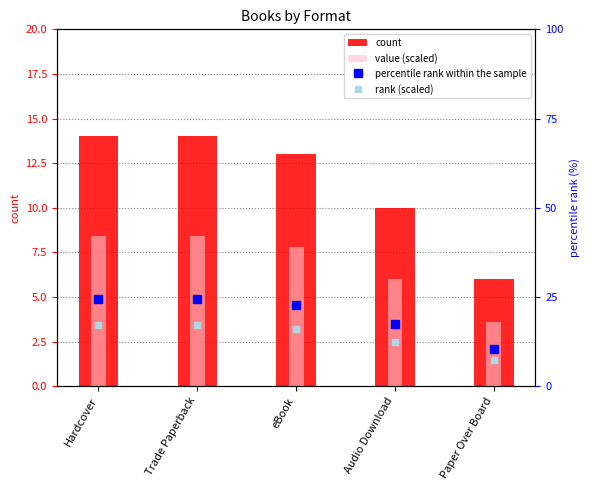

How many data points in rank (scaled) are above 15?

3